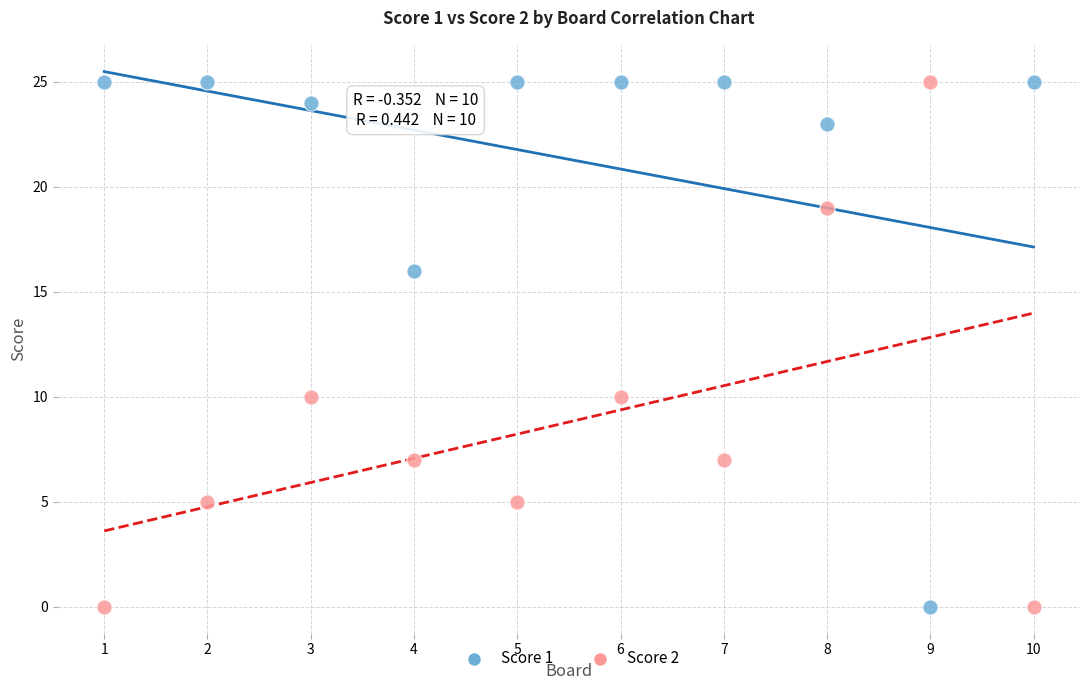

What is the X range (max minus min) for the scatter plot?

9